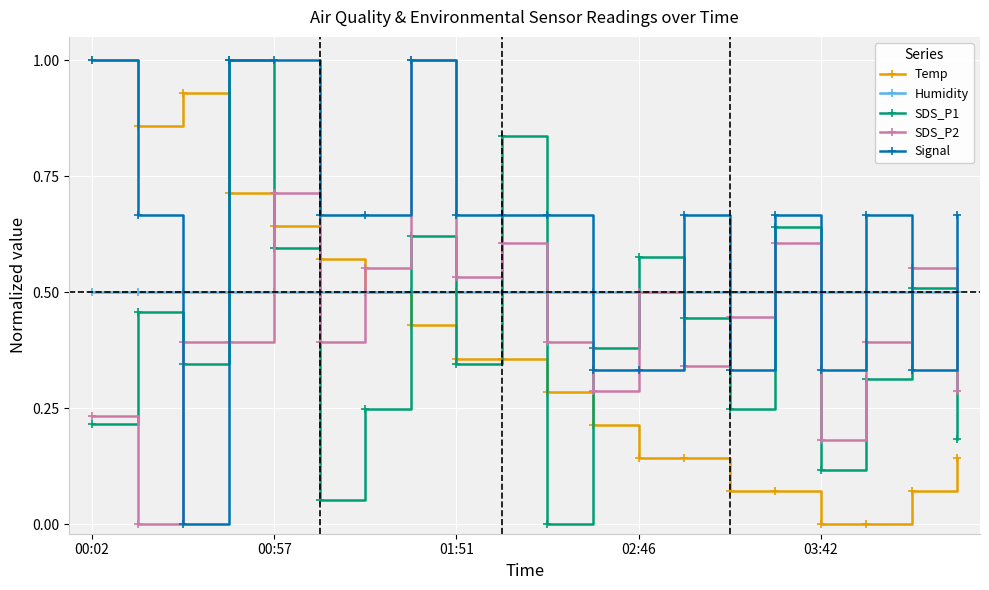

True or false: Temp and SDS_P1 intersect in this chart.

True